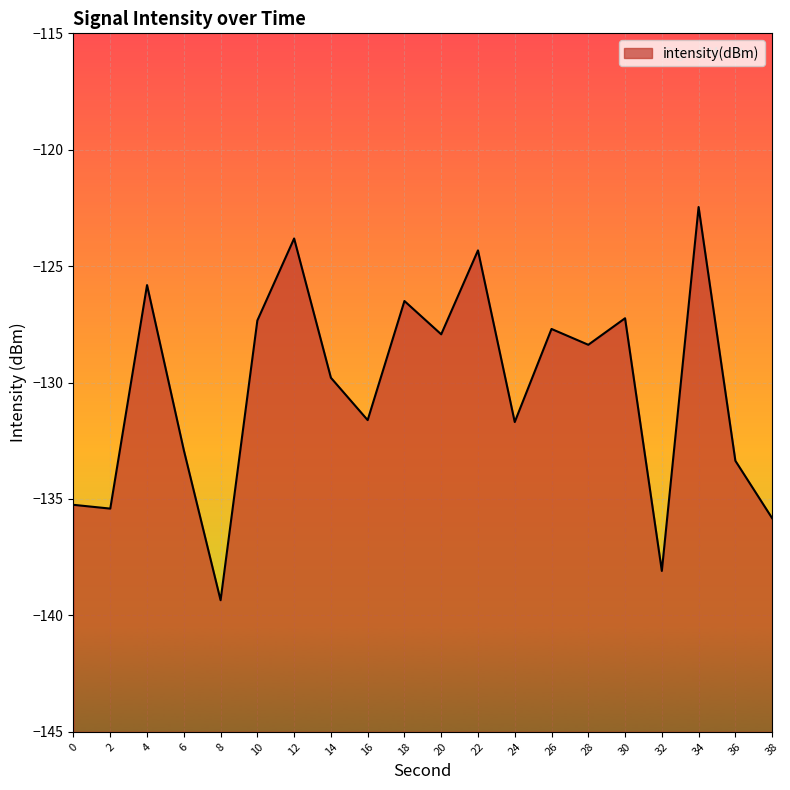

Reading right to left, list all the values displayed in this chart.

38=-135.8	36=-133.4	34=-122.5	32=-138.1	30=-127.2	28=-128.4	26=-127.7	24=-131.7	22=-124.3	20=-127.9	18=-126.5	16=-131.6	14=-129.8	12=-123.8	10=-127.3	8=-139.3	6=-132.9	4=-125.8	2=-135.4	0=-135.3